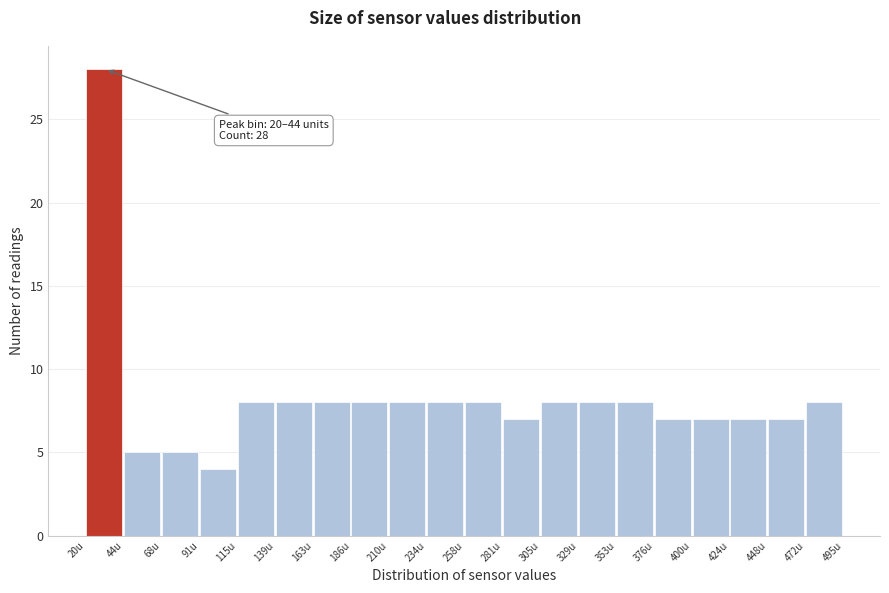

Over which range of the x-axis is the bar tallest?

20 to 45